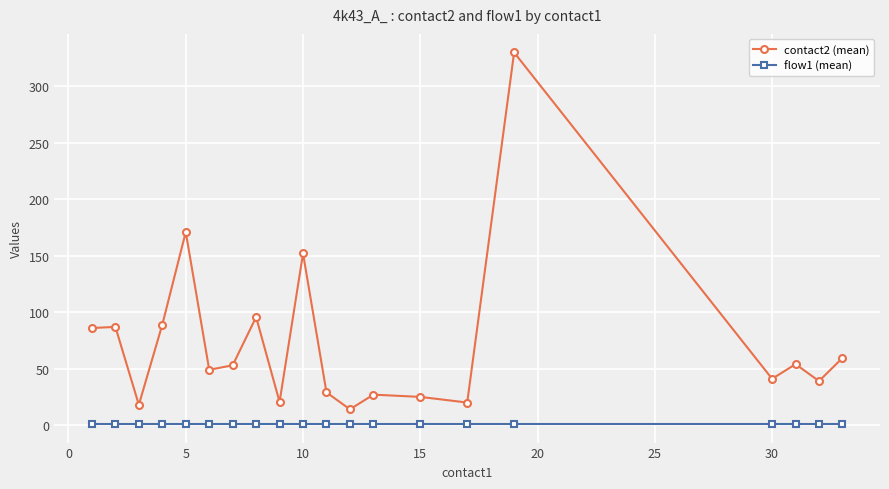

True or false: contact2 (mean) has more than 0 interior local peaks.

True